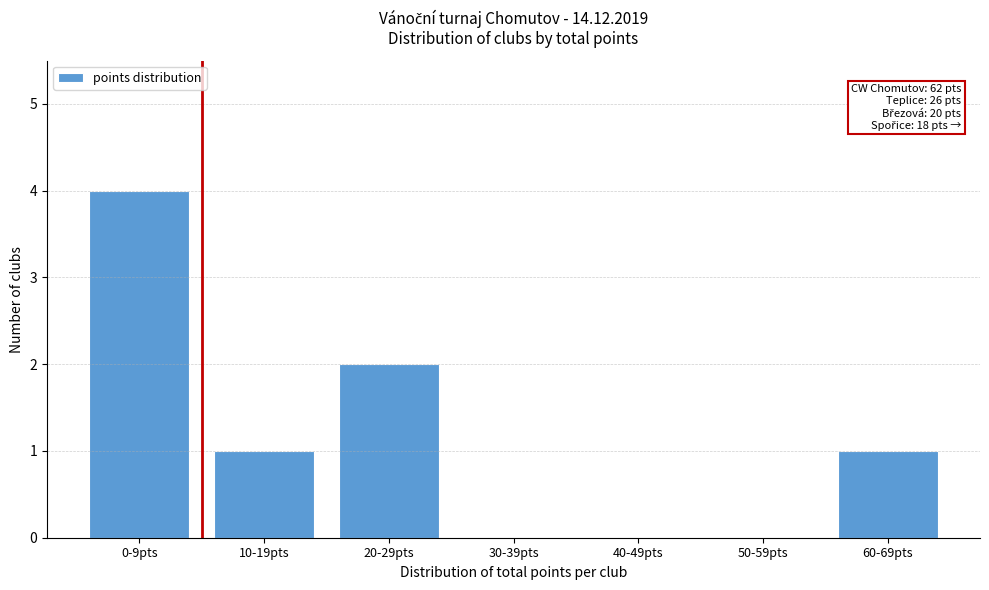

Reading left to right, list all the values displayed in this chart.

0-9pts=4	10-19pts=1	20-29pts=2	30-39pts=0	40-49pts=0	50-59pts=0	60-69pts=1